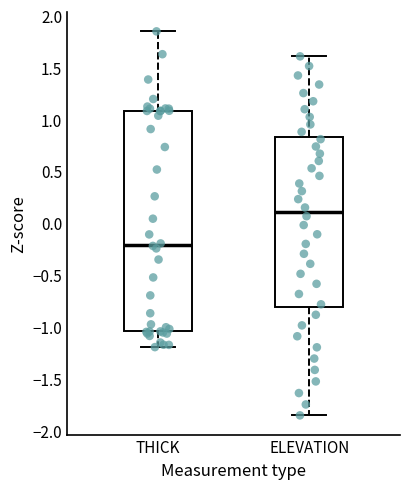

Which box has the highest median line?

ELEVATION